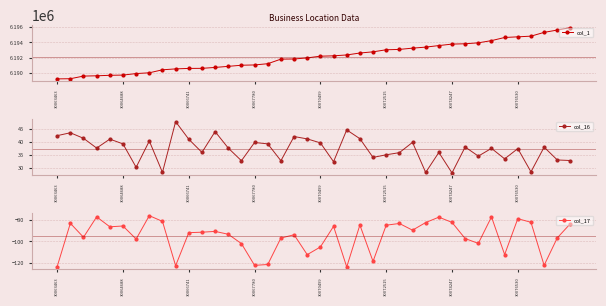

Is the value of col_17 at 21 greater than the value of col_1 at 27?

No